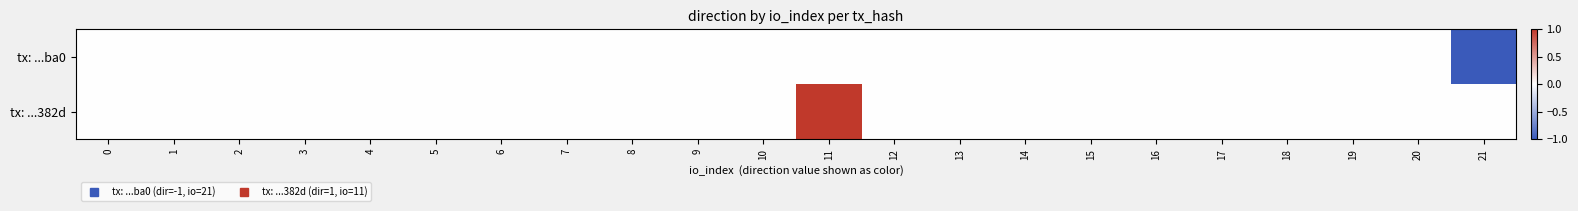

Which has a higher value, 9 or 12?

9